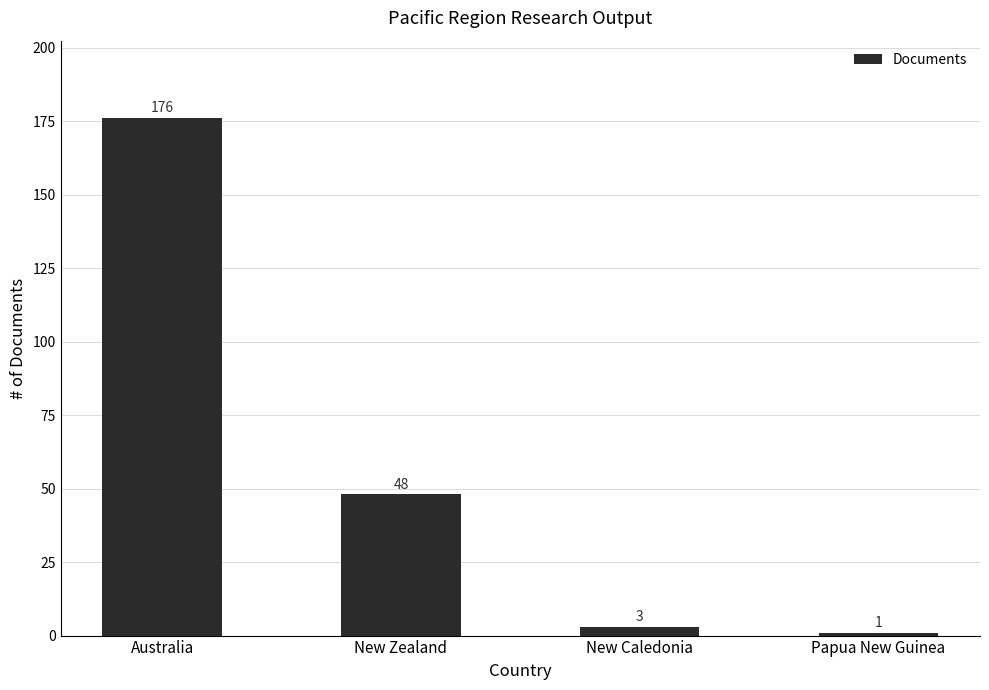

The chart shows a value of 3 at New Caledonia. True or false?

True